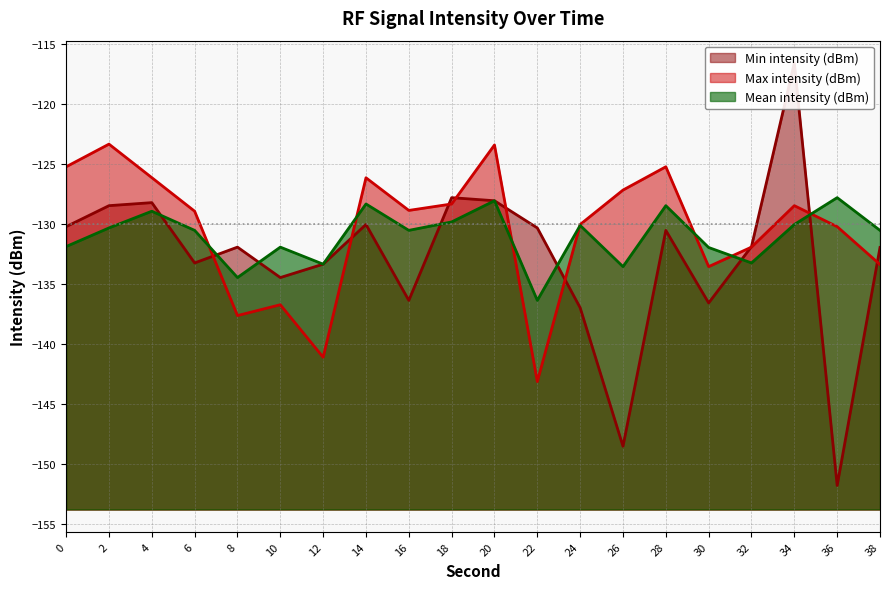

True or false: Min intensity (dBm) and Mean intensity (dBm) cross at least once.

True